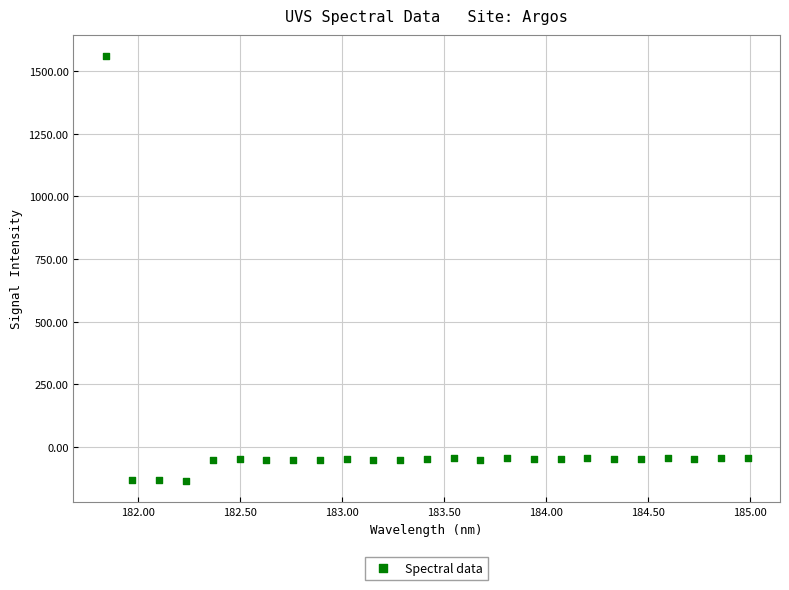

What is the range of X values (max minus min)?

3.1